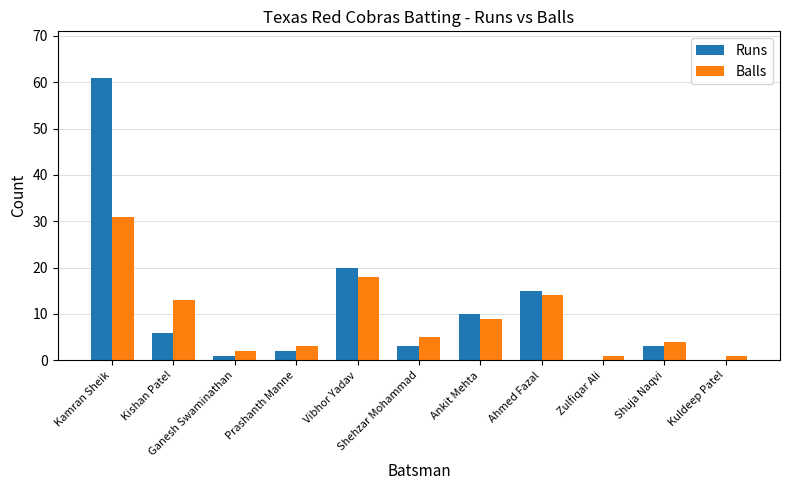

What is the greatest value displayed?

61